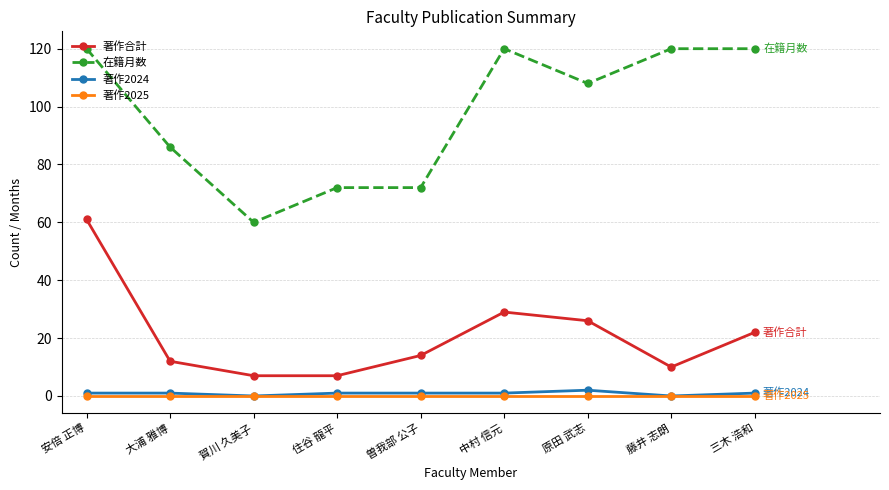

Which series has the largest total across all categories?

在籍月数